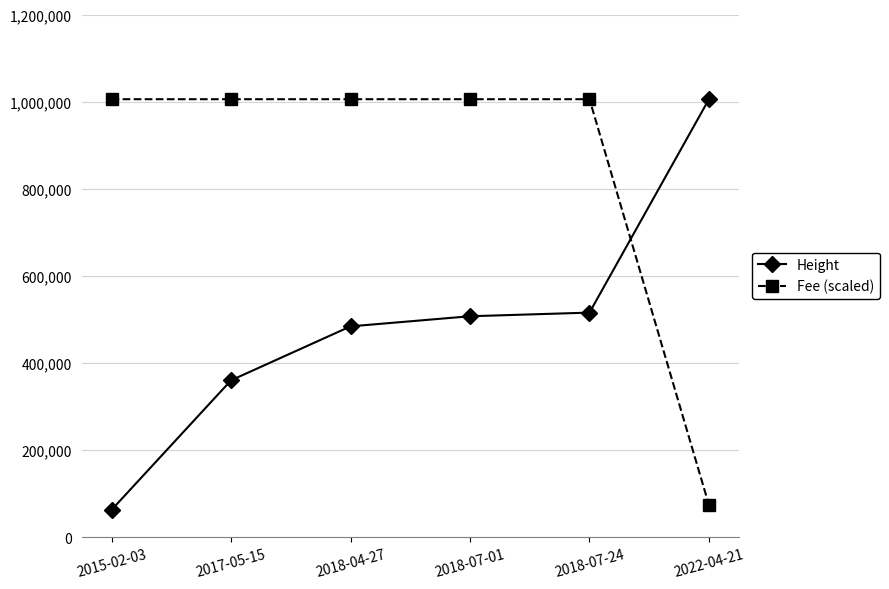

What is the value of the Fee (scaled) point at the 4th from the left?

1005560.0